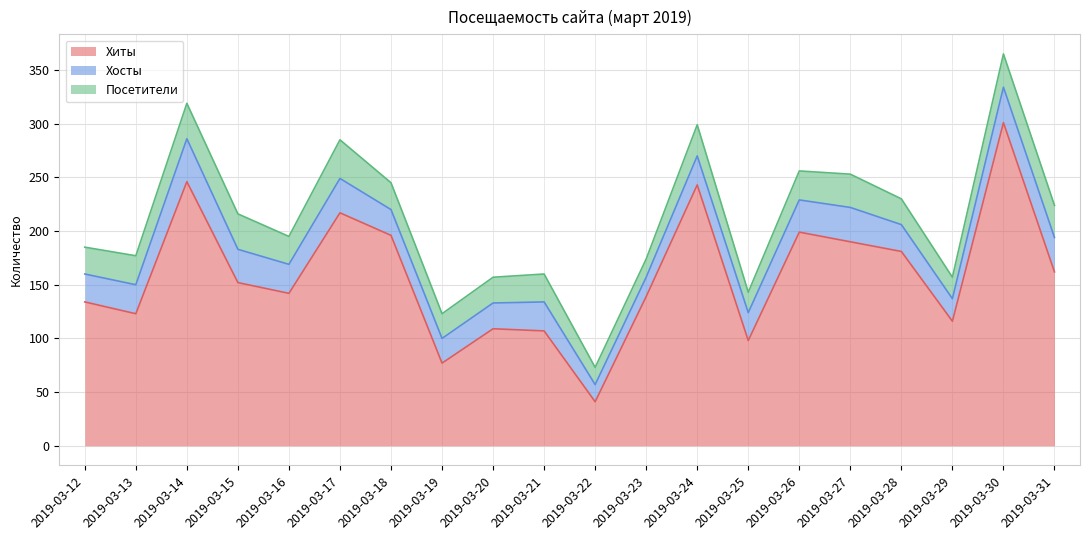

True or false: Хосты and Посетители intersect in this chart.

True